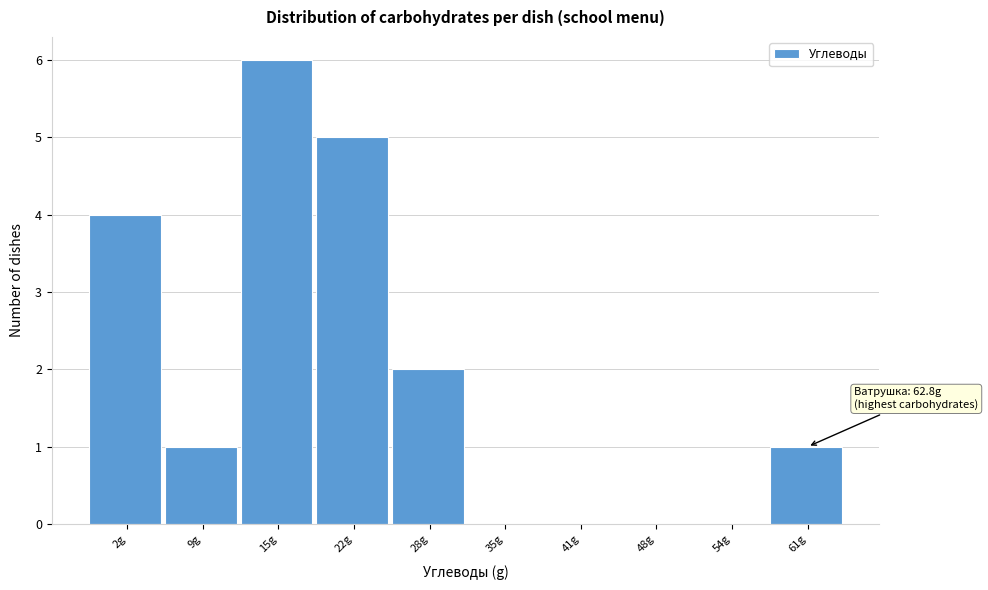

Reading right to left, list all the values displayed in this chart.

61g=1	54g=0	48g=0	41g=0	35g=0	28g=2	22g=5	15g=6	9g=1	2g=4